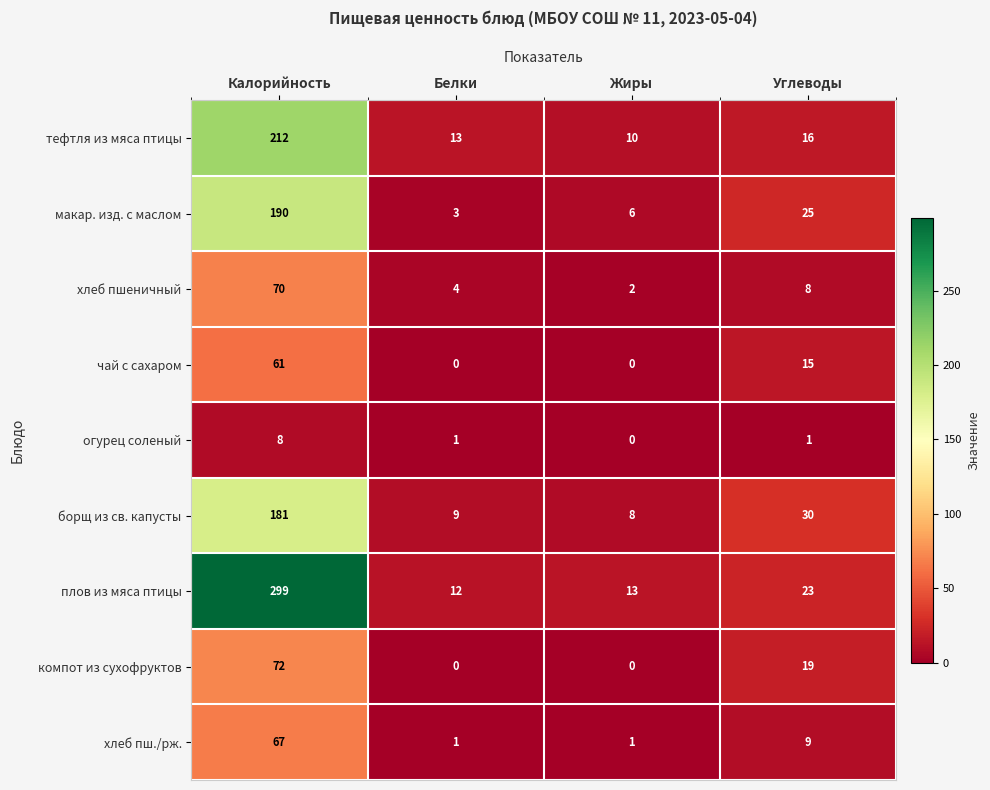

The value of макар. изд. с маслом at Калорийность is 259. True or false?

False